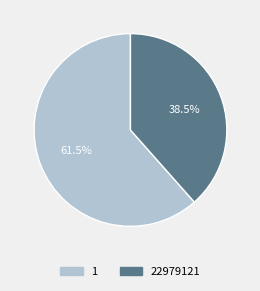

To the nearest percent, what is the difference between the 1 and 22979121 slice percentages?

23%